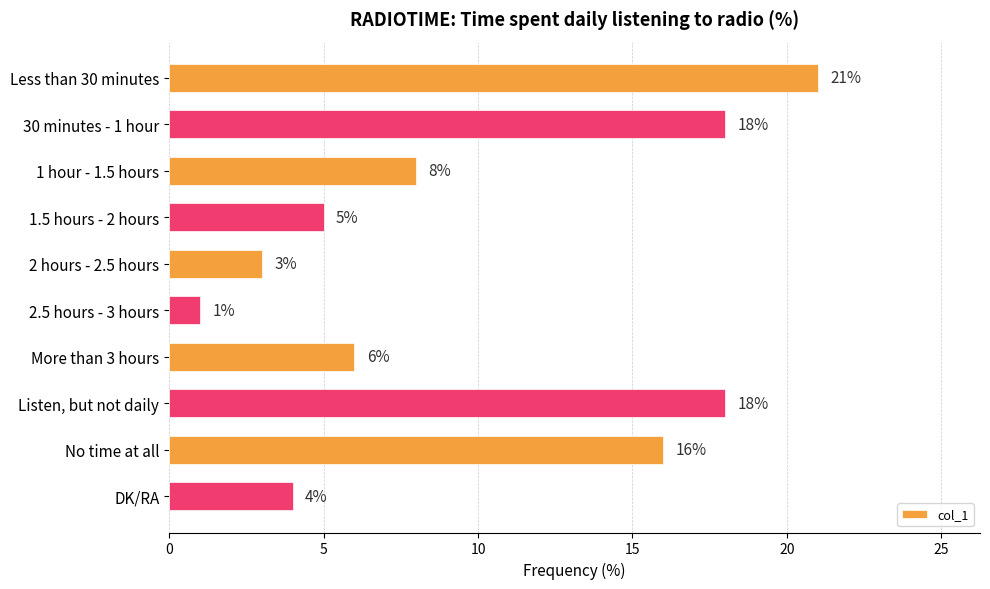

How many values are below 8?

5